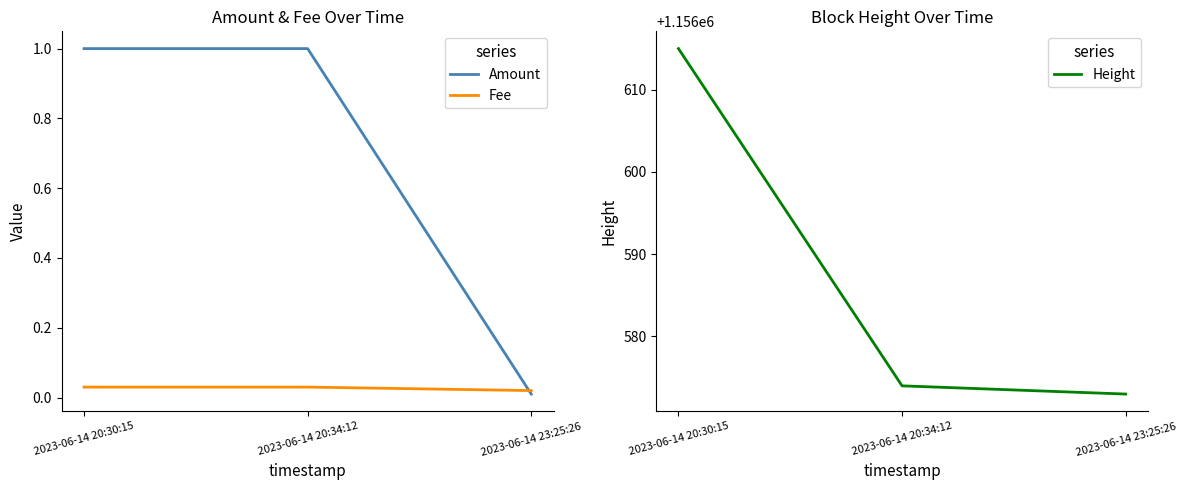

How many lines are shown in the chart?

3